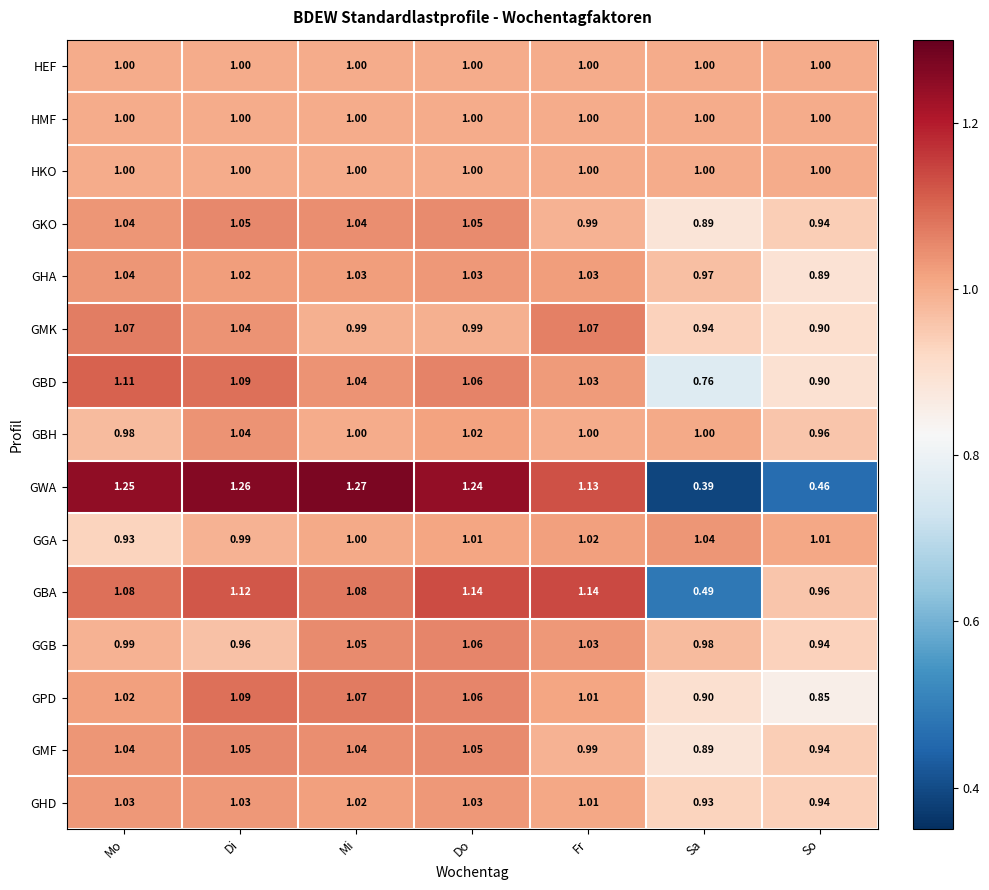

At which category does the chart reach its peak across all series?

Mi